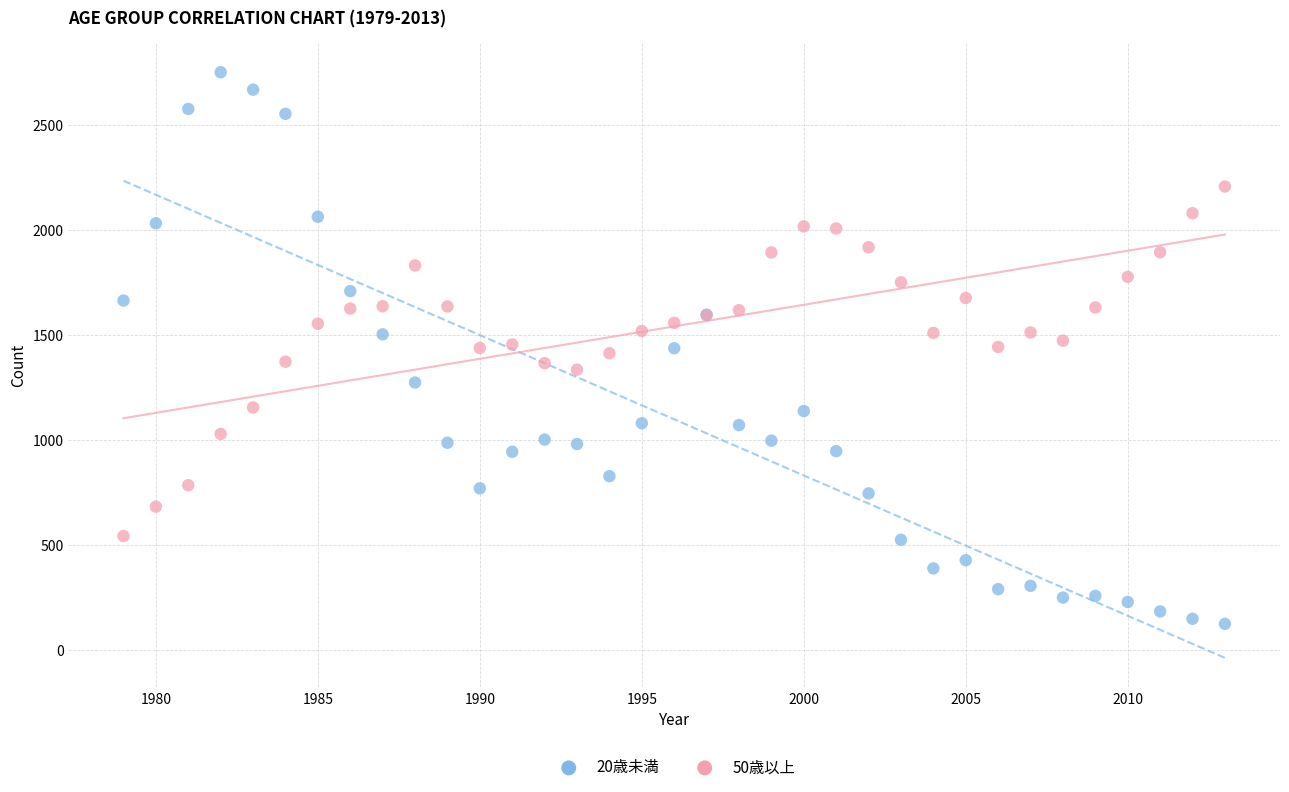

Which series contains the highest Y value?

20歳未満